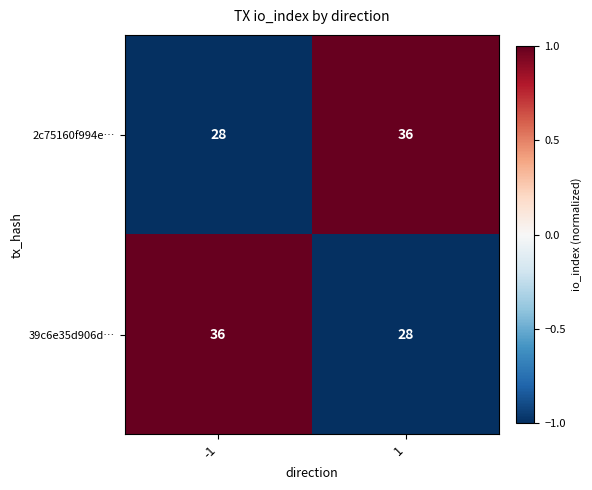

Is the value of 39c6e35d906d… at -1 greater than the value of 2c75160f994e… at -1?

Yes